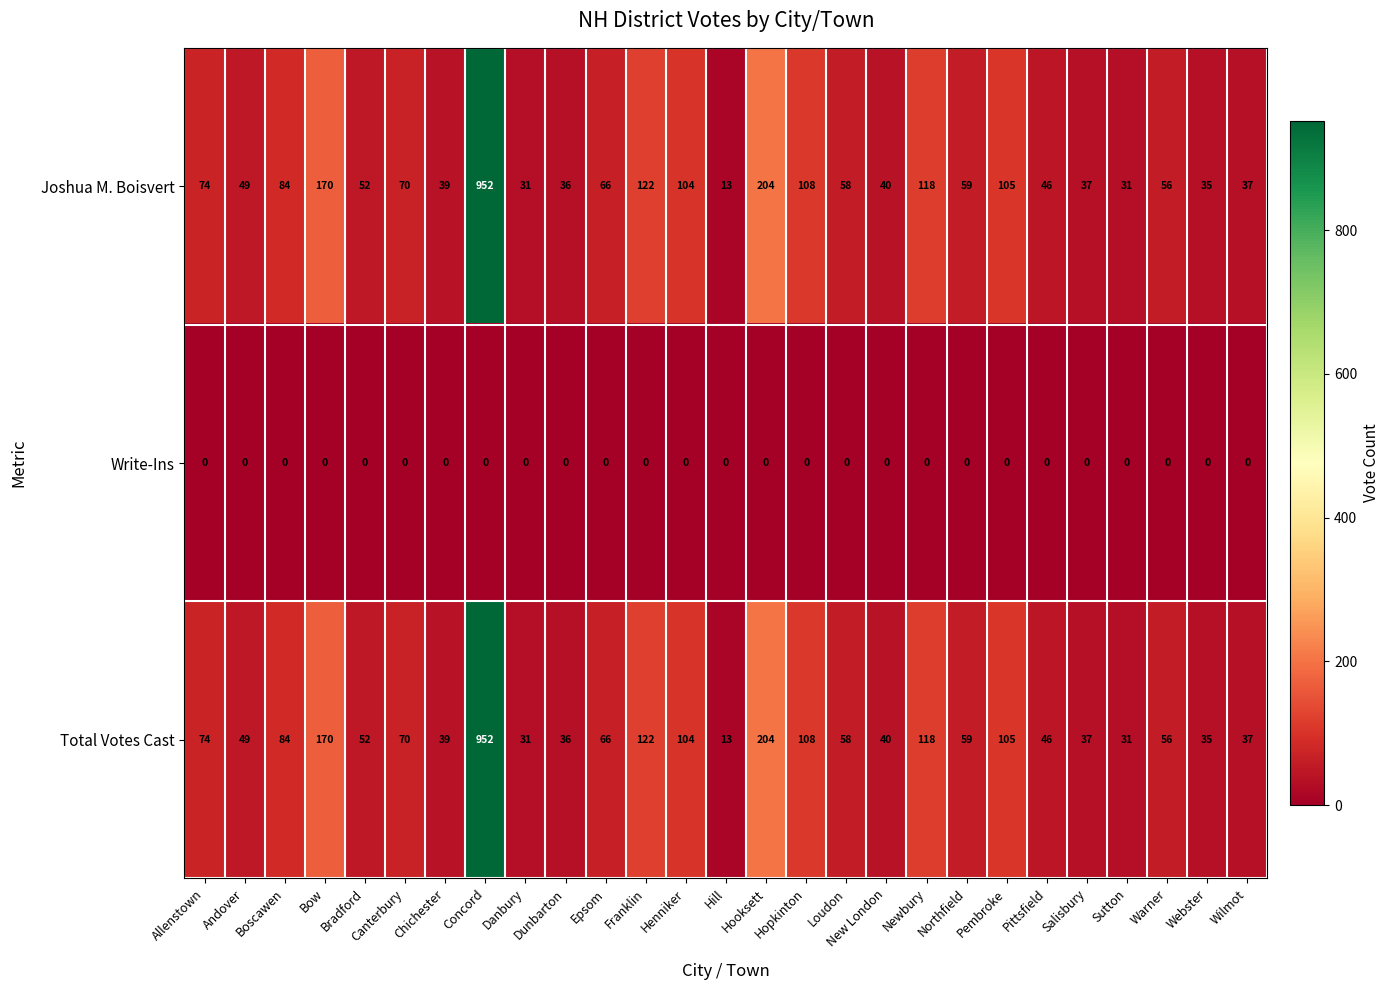

What is the difference between the highest and lowest values at Bow?

170